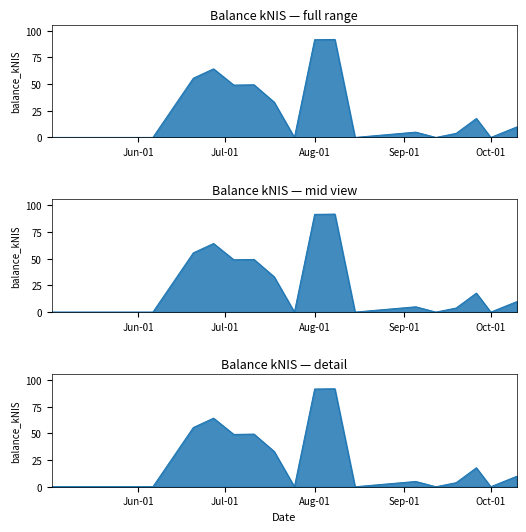

How many values exceed 9?

9